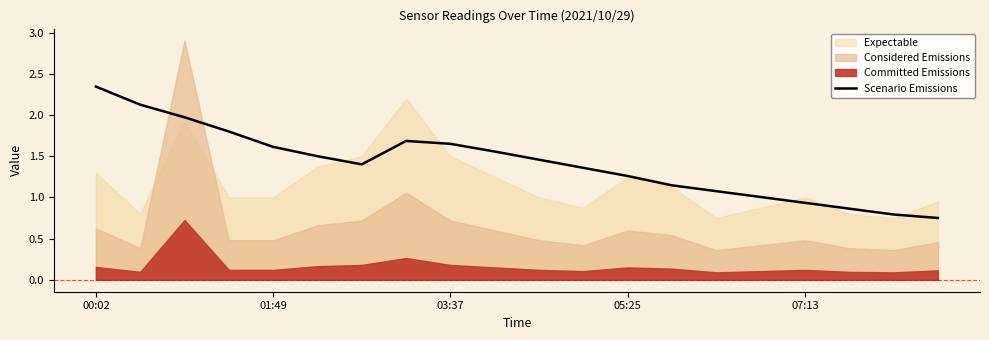

Does the chart display data point markers on the line(s)?

No